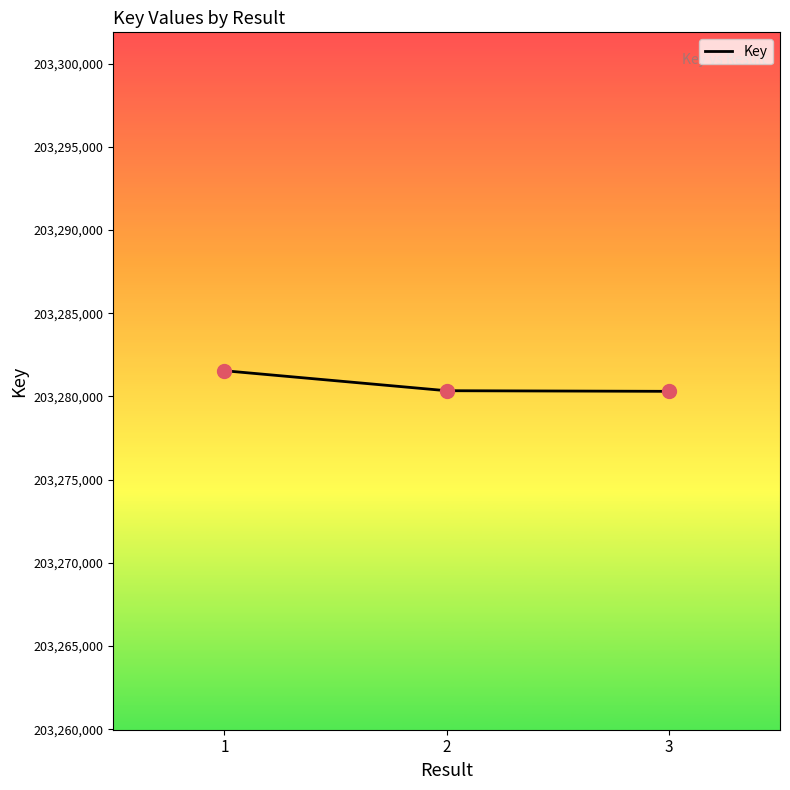

What is the ratio of the value at 2 to the value at 3?

1.0